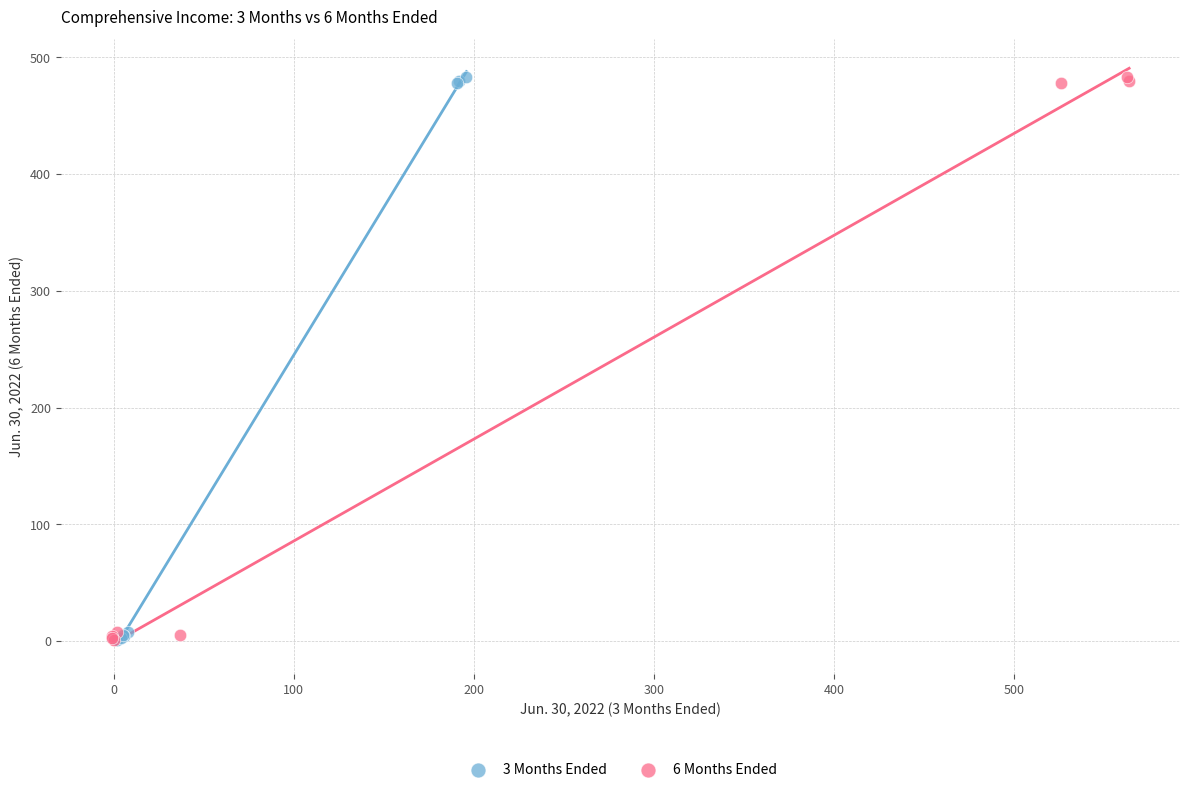

What are all the series names shown in the legend?

3 Months Ended, 6 Months Ended